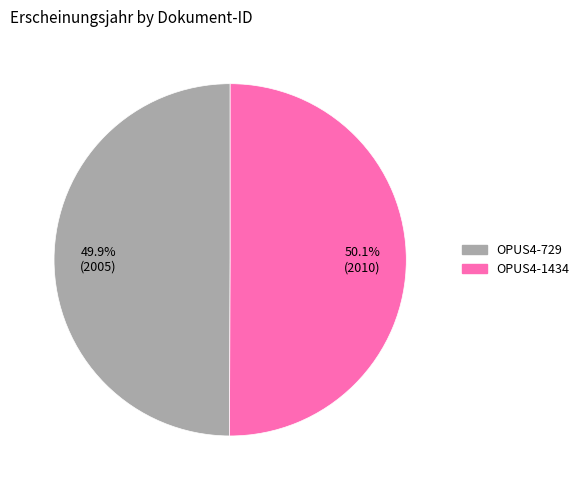

The OPUS4-729 slice represents 57% of the pie. True or false?

False